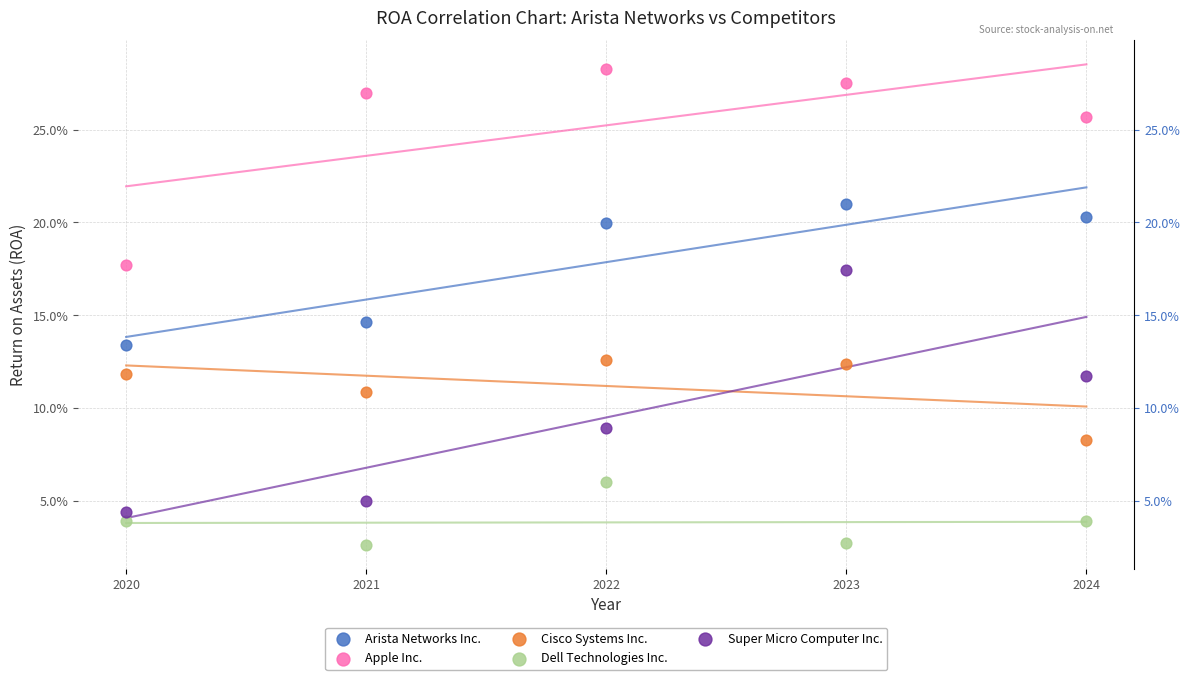

Which series reaches the minimum Y coordinate?

Dell Technologies Inc.